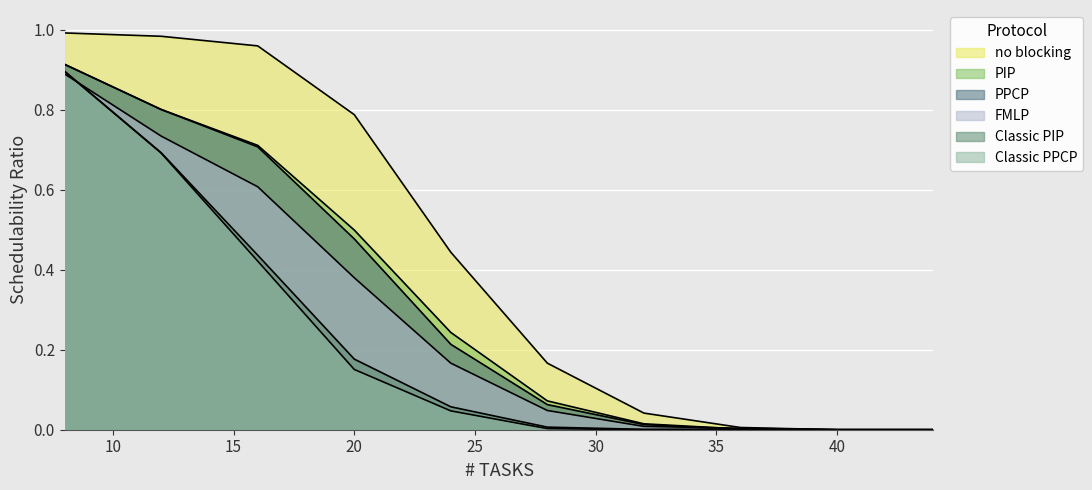

What is the difference between the maximum and minimum values in the PPCP series?

0.9